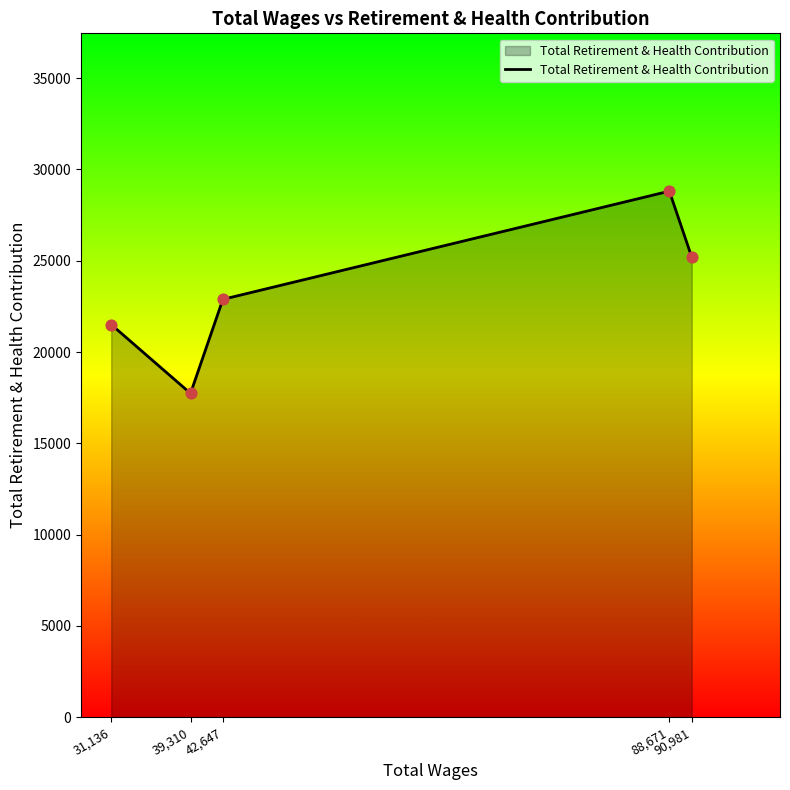

What is the change in value from 39,310 to 42,647?

+5150